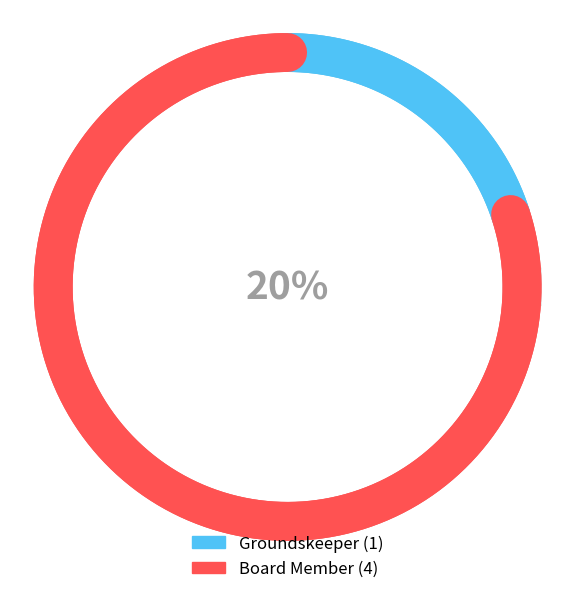

To the nearest percent, what is the combined percentage of Groundskeeper and Board Member?

100%